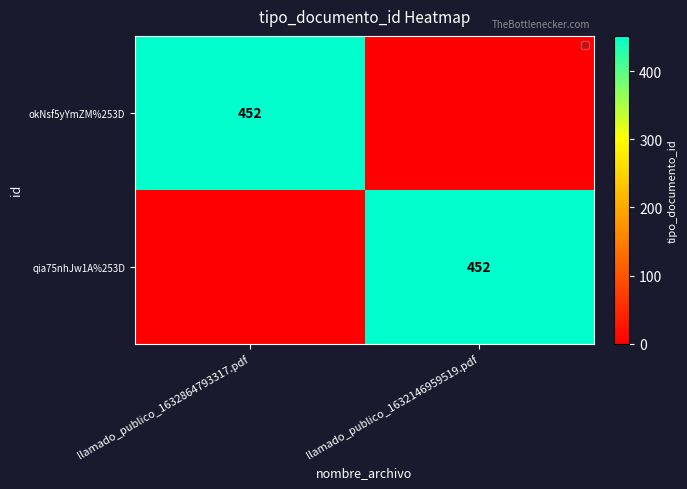

The value of qia75nhJw1A%253D at llamado_publico_1632146959519.pdf is 452. True or false?

True